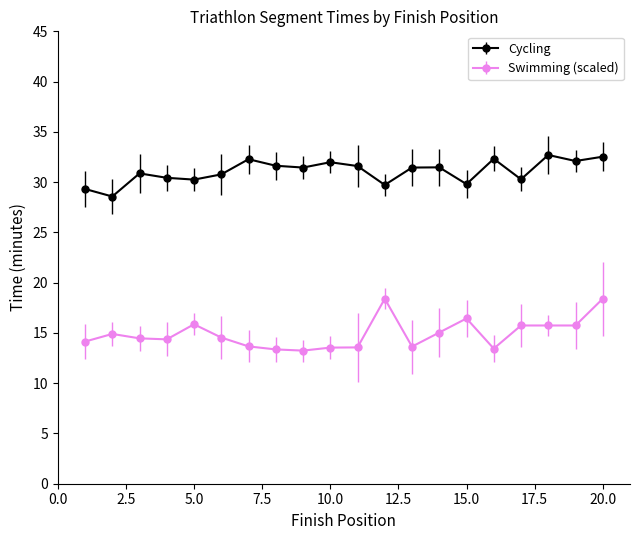

Which series has the largest total across all categories?

Cycling